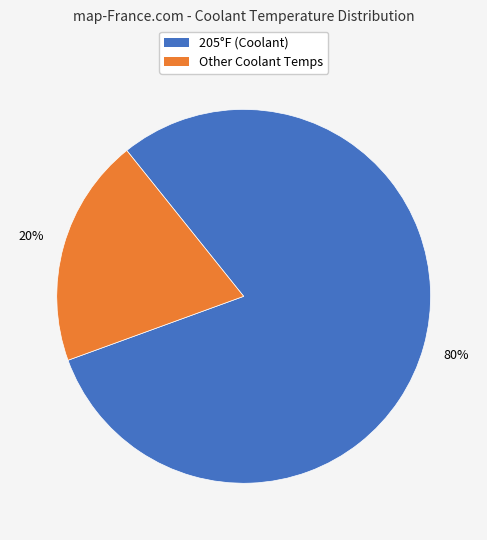

To the nearest percent, what is the difference between the largest and smallest slice percentages?

60%